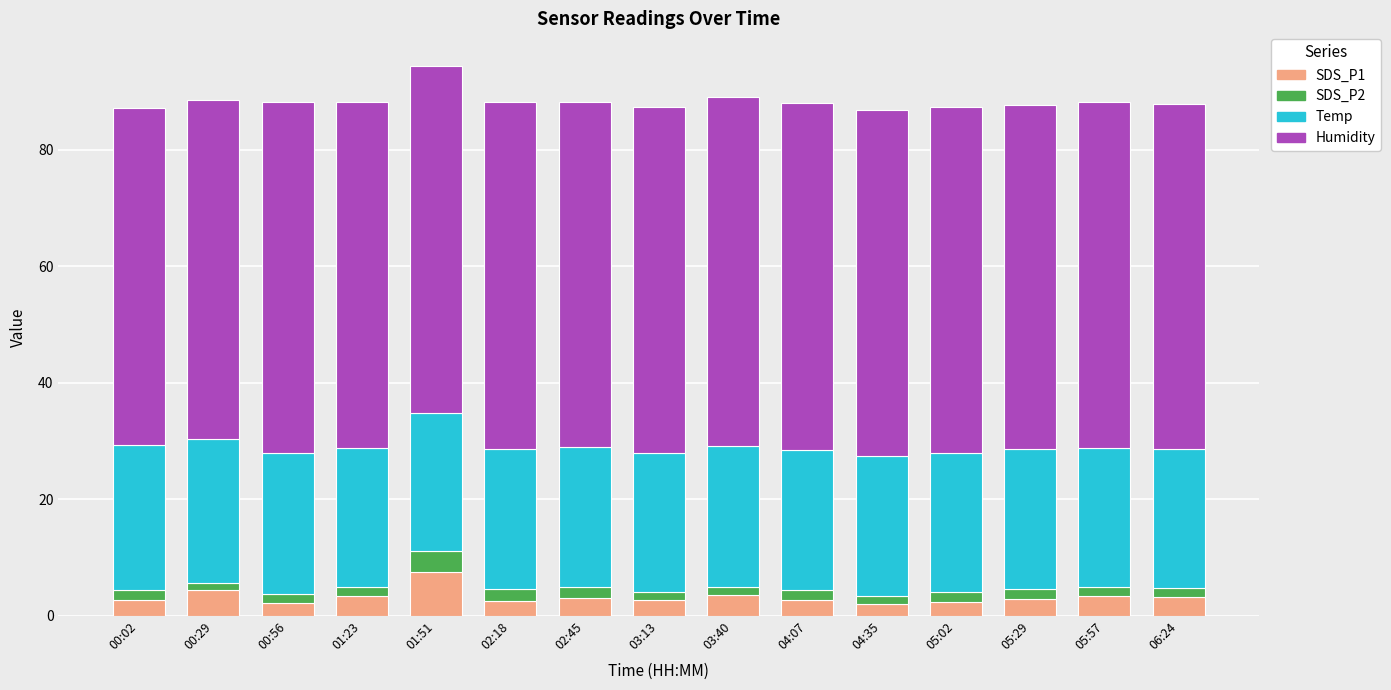

At which label does SDS_P1 reach its peak?

01:51